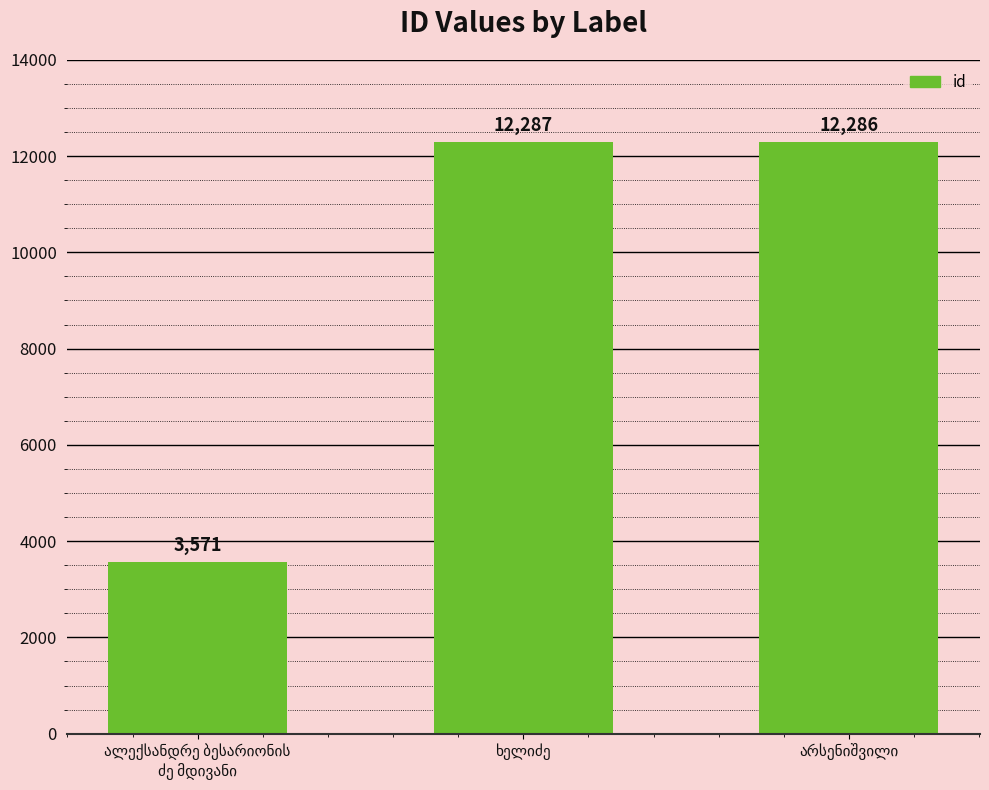

How many data points are less than 12286?

1